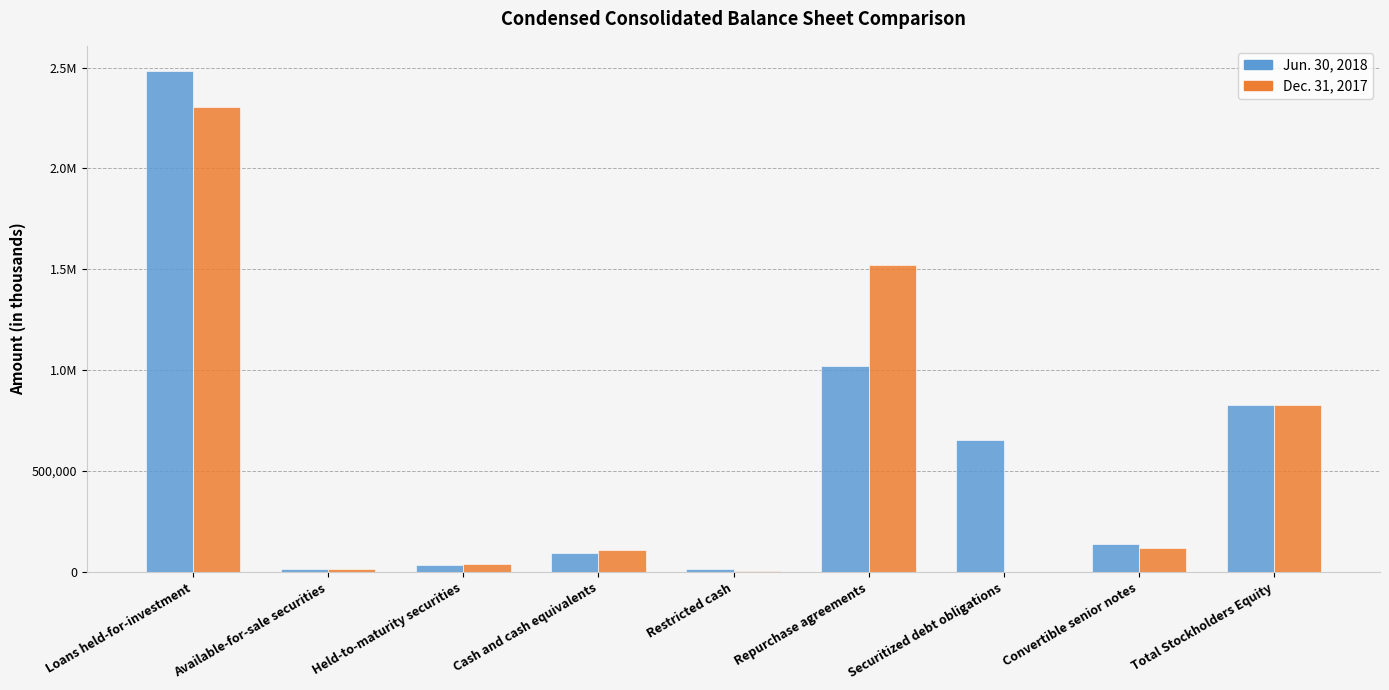

What is the total value across all series at Repurchase agreements?

2540617